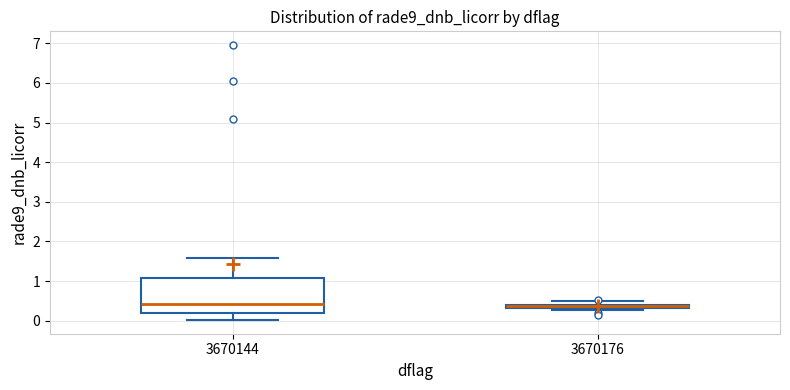

Where is the lower edge of the box at x = 3670176 on the y-axis? The values are not printed on the chart, so give them approximately, as read against the axis.

0.3